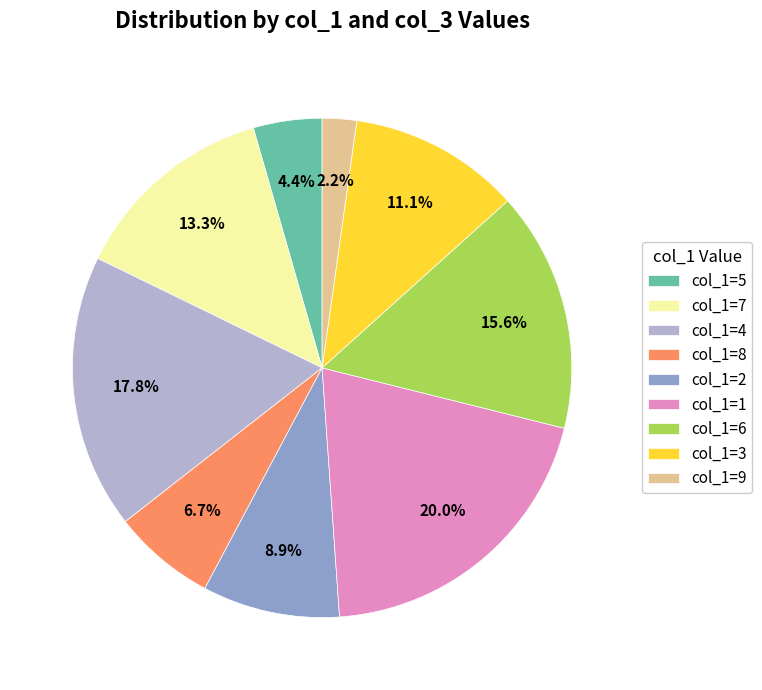

Rank the categories by value from lowest to highest.

col_1=9, col_1=5, col_1=8, col_1=2, col_1=3, col_1=7, col_1=6, col_1=4, col_1=1